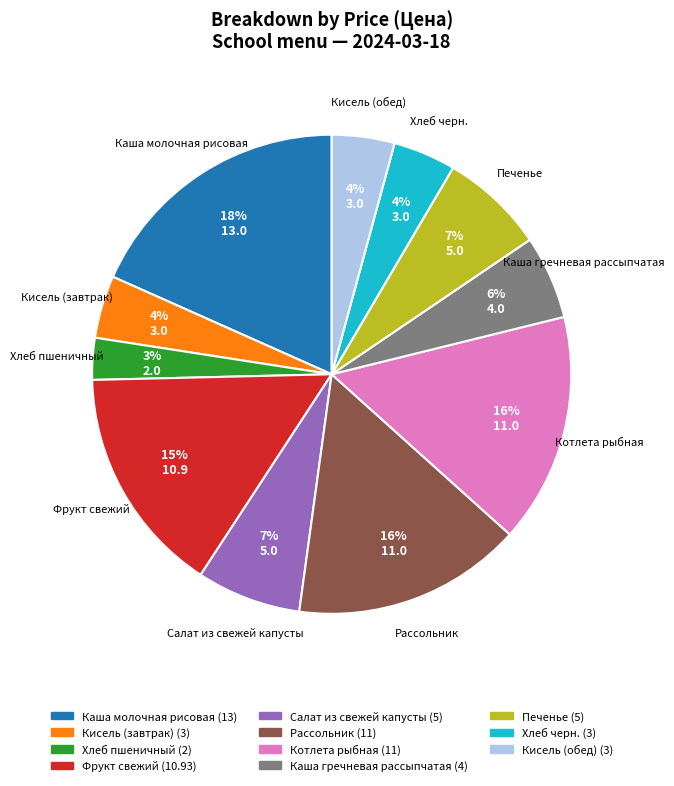

How many slices are in this pie chart?

11